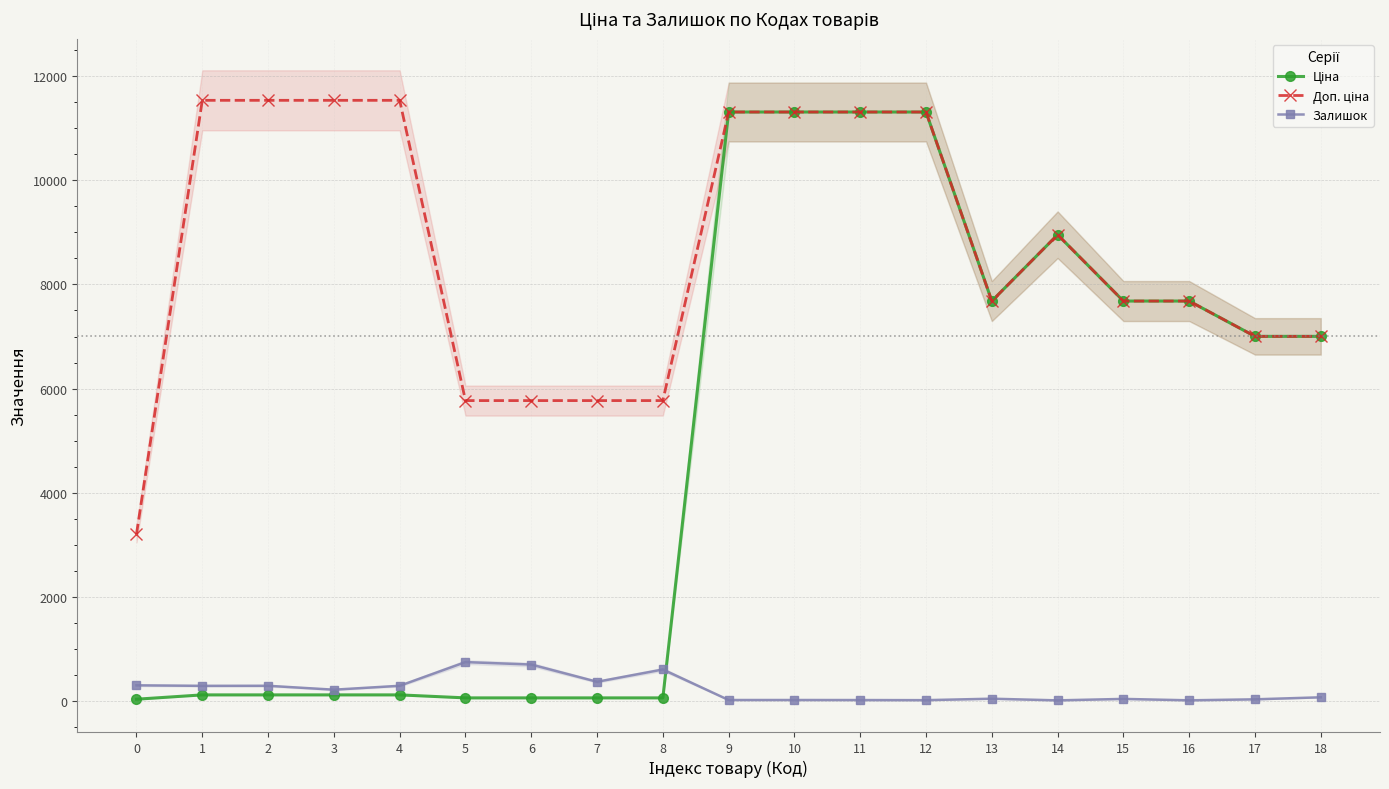

Where is Ціна nearest to the value 5672?

17